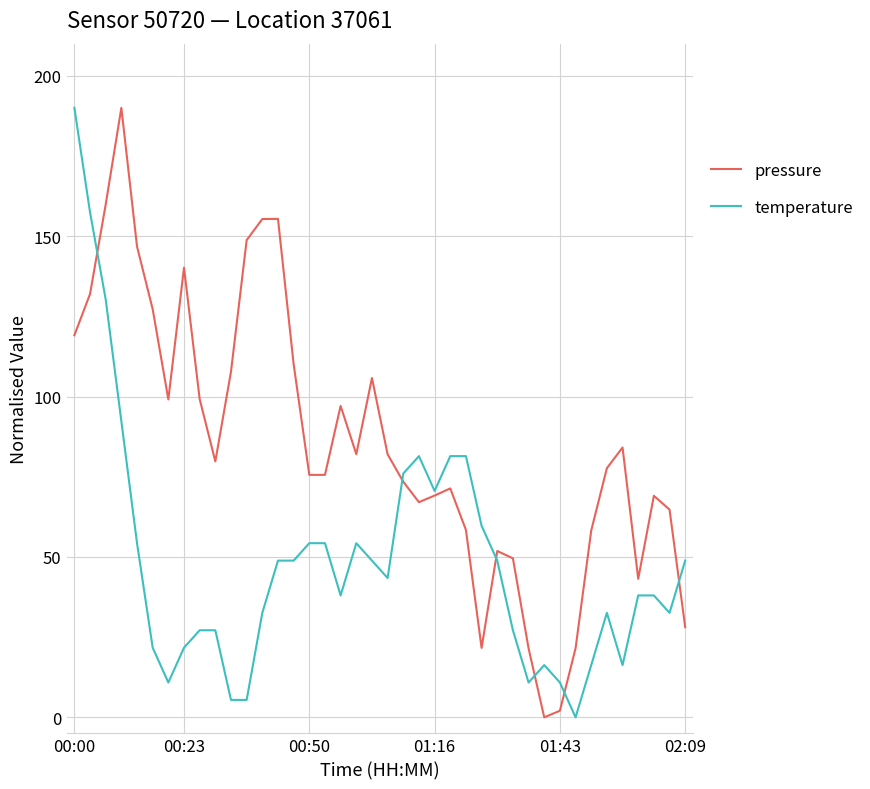

What is the highest value of the pressure series?

190.0